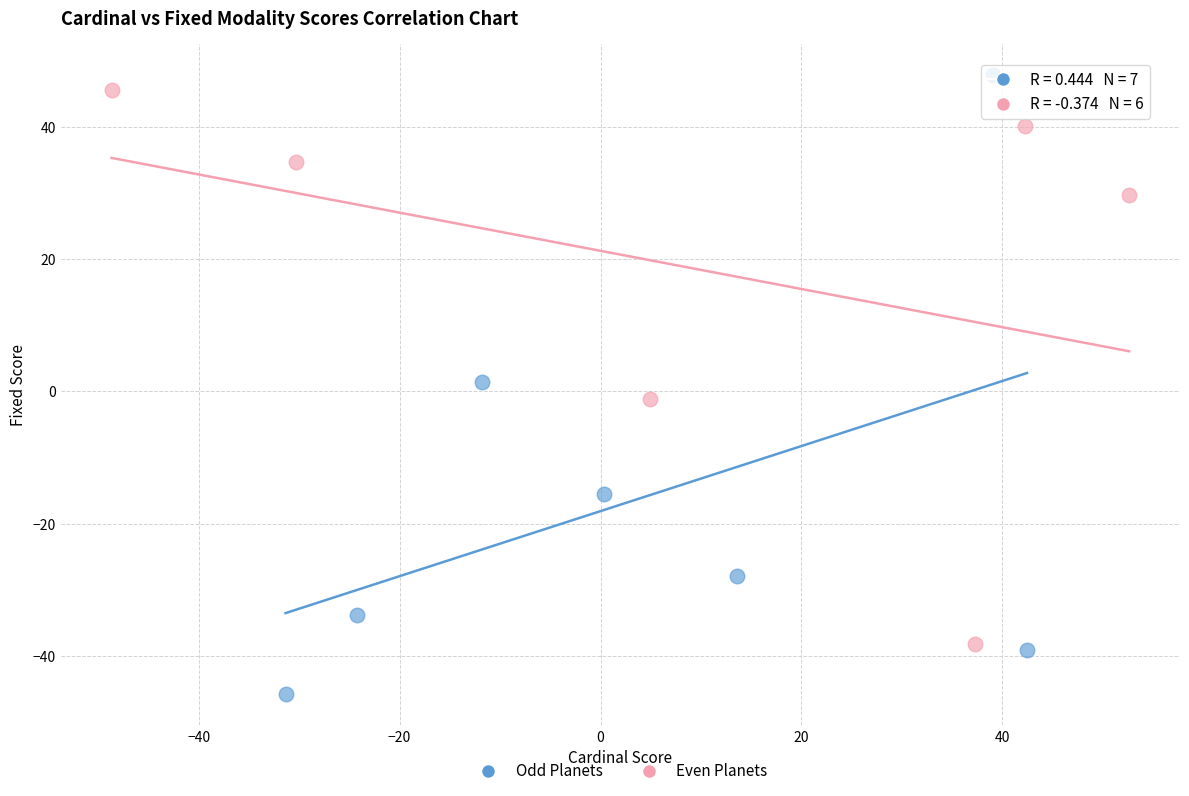

Which series reaches the minimum Y coordinate?

Odd Planets